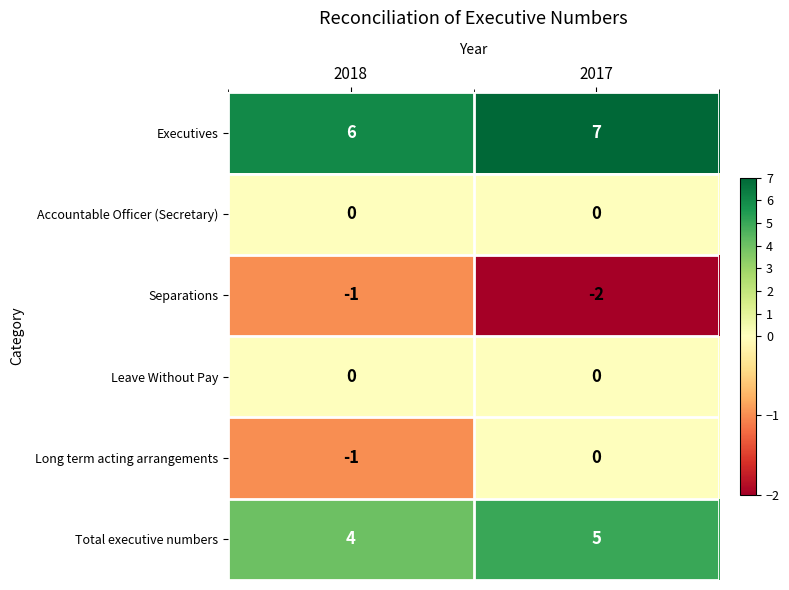

Count the number of data series in this chart.

6